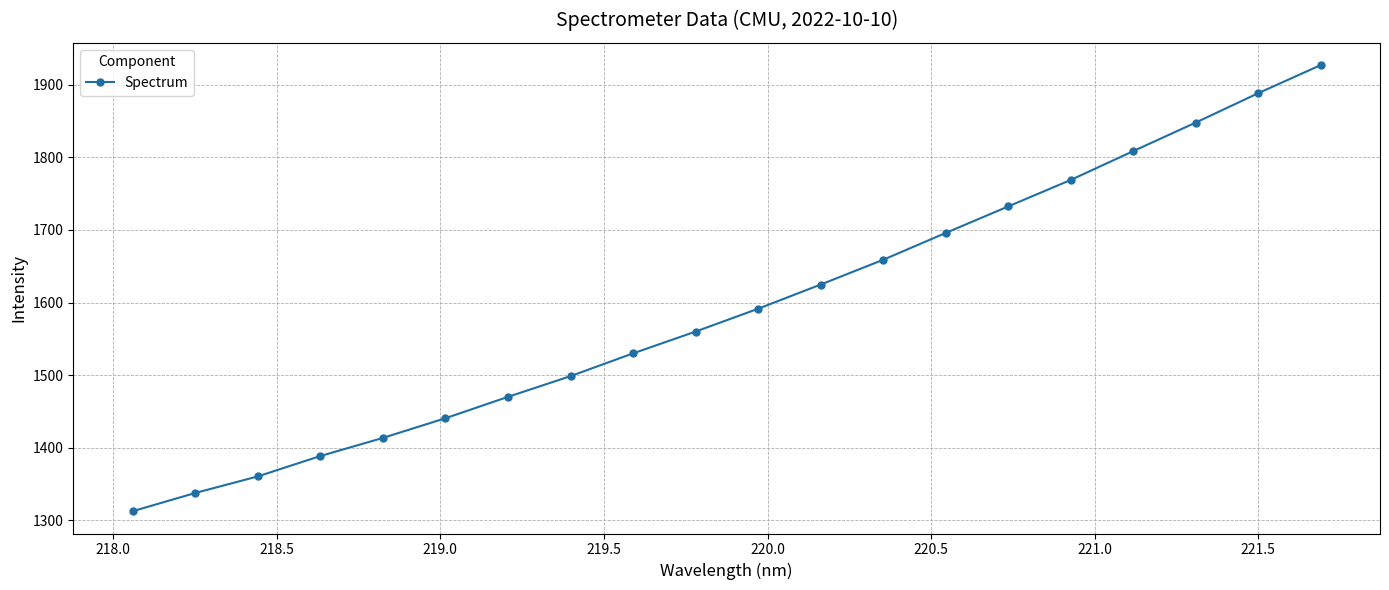

True or false: there are more than 2 points higher than both neighbors.

False